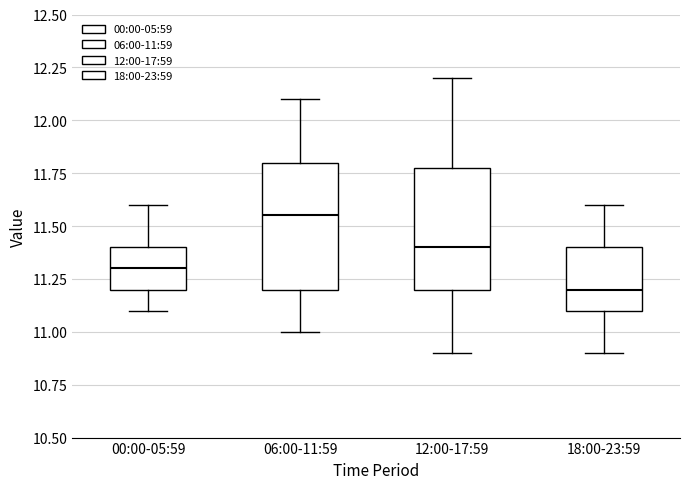

Reading left to right, transcribe this box plot: for each box, give where its median line is, the range the box spans, and where its two whiskers end, as read against the y-axis. The values are not printed on the chart, so give them approximately, as read against the axis.

00:00-05:59: median 11.30, box 11.20 to 11.40, whiskers 11.10 to 11.60
06:00-11:59: median 11.55, box 11.20 to 11.80, whiskers 11.00 to 12.10
12:00-17:59: median 11.40, box 11.20 to 11.80, whiskers 10.90 to 12.20
18:00-23:59: median 11.20, box 11.10 to 11.40, whiskers 10.90 to 11.60